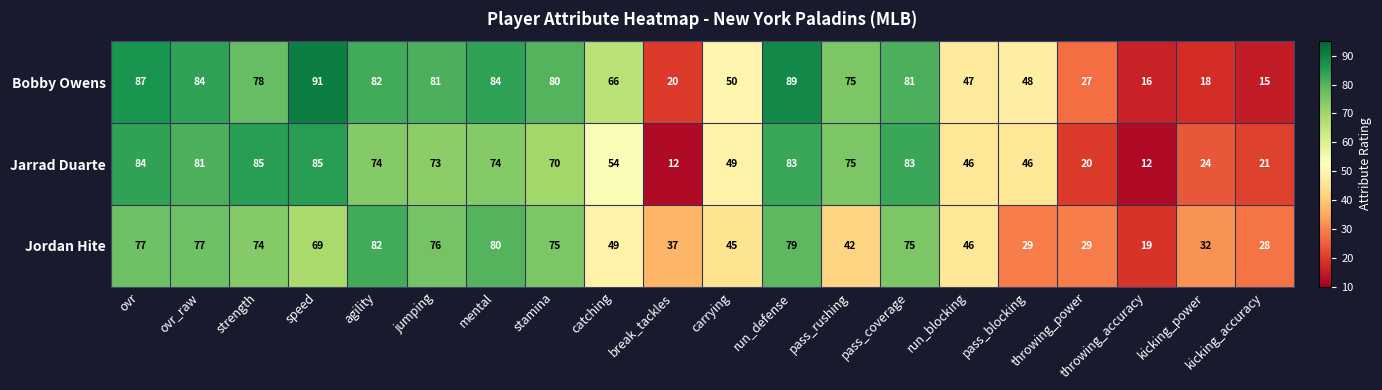

How many distinct data groups are displayed?

3